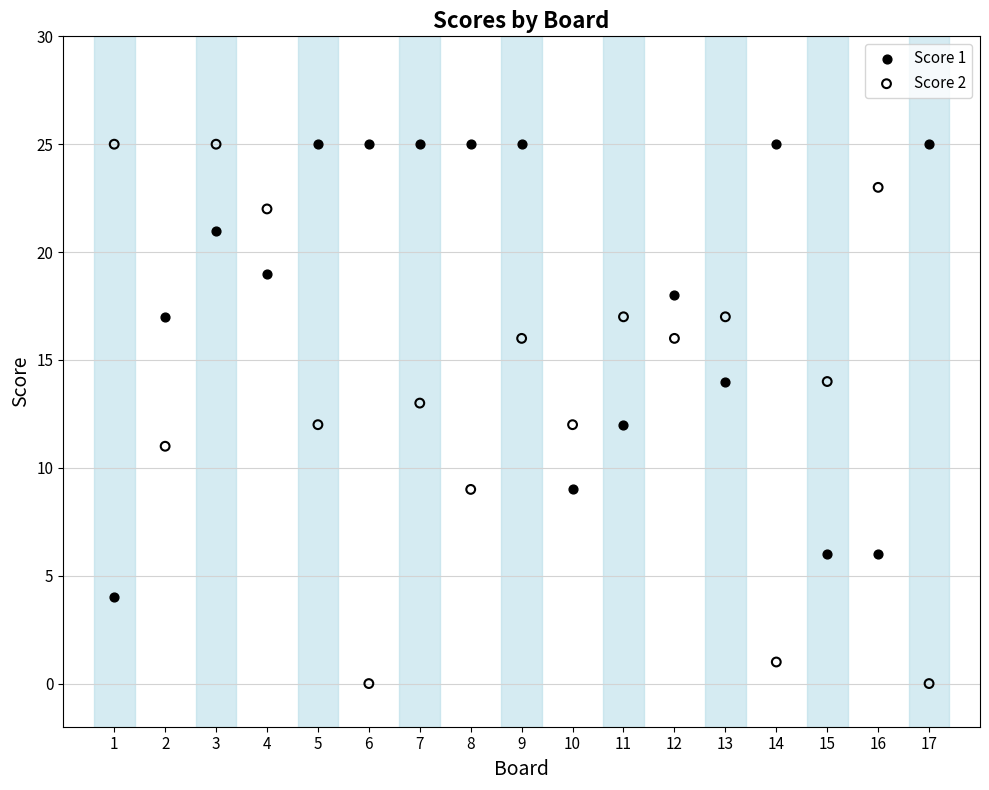

Which series reaches the minimum Y coordinate?

Score 2